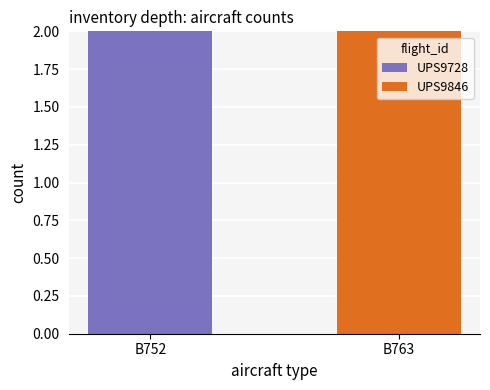

What are all the series names shown in the legend?

UPS9728, UPS9846